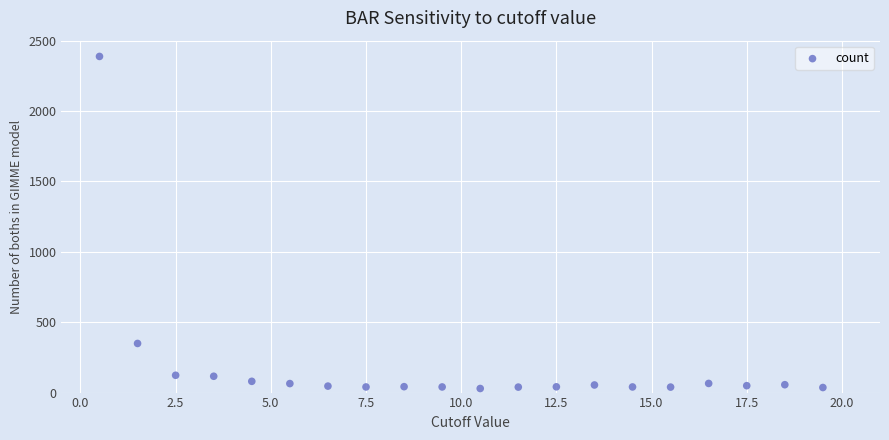

What Y value in the scatter plot is closest to 1208?

349